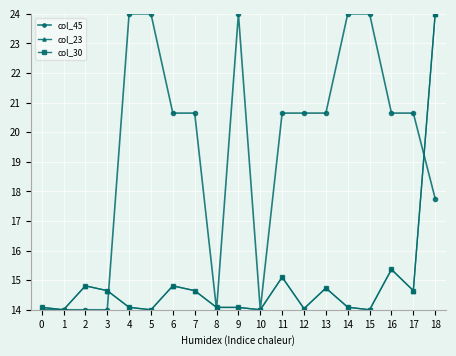

The col_45 series shows 14.4 at 12. True or false?

False